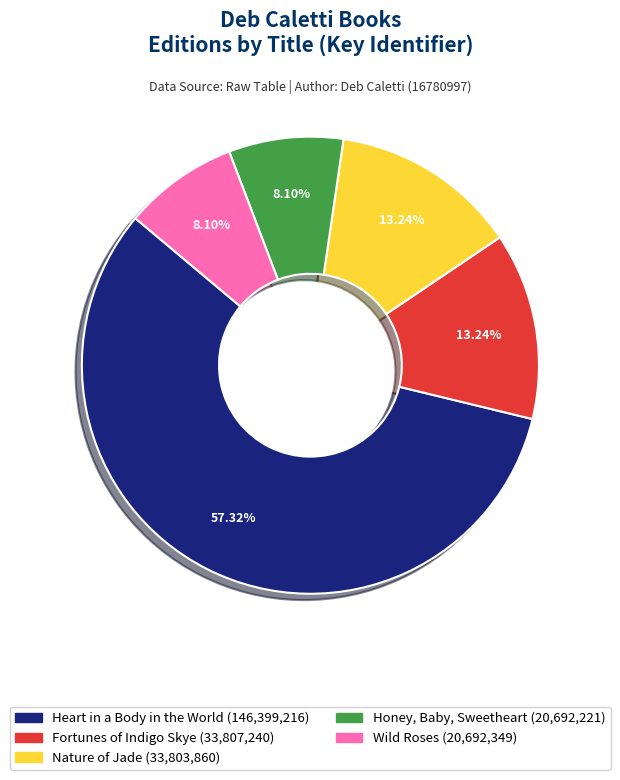

Approximately how many times larger is the value at Honey, Baby, Sweetheart compared to Fortunes of Indigo Skye?

0.6